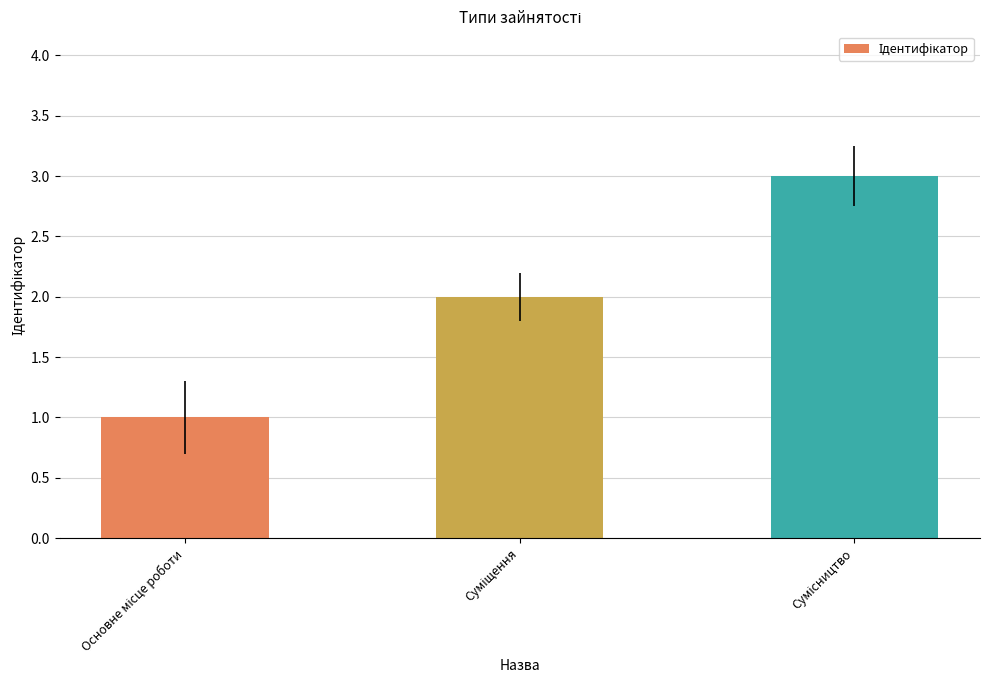

What is the greatest value displayed?

3